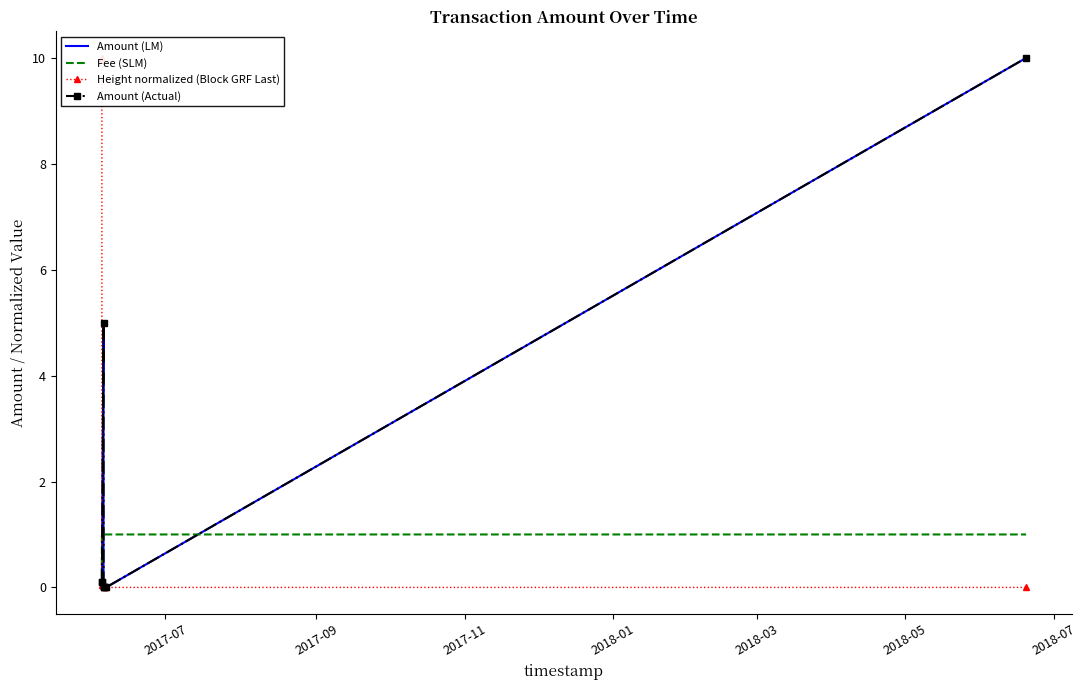

What is the total value across all series at 2018-01?

1.0